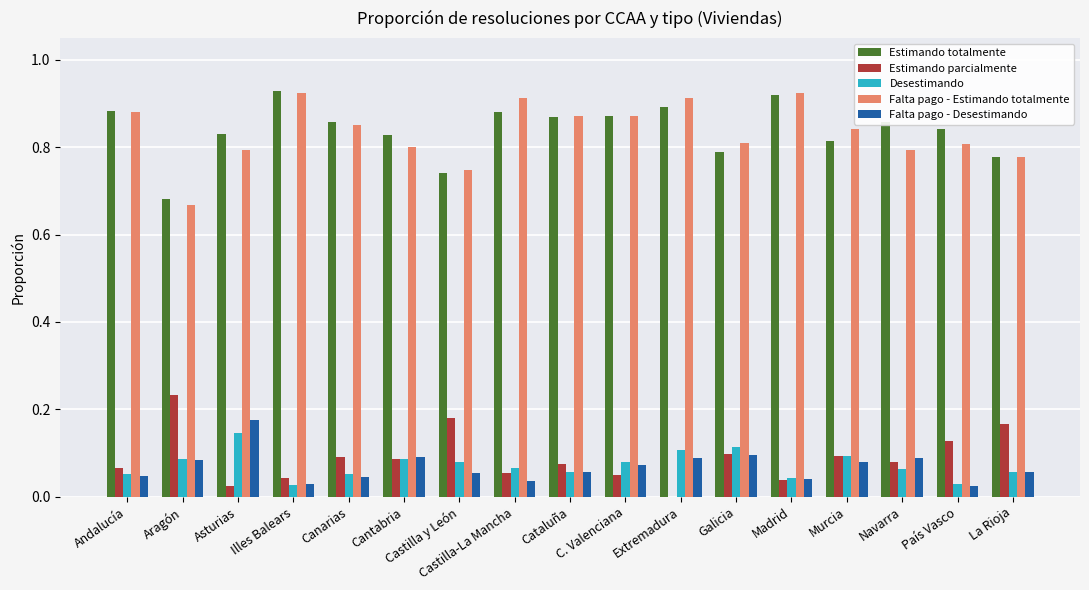

True or false: Falta pago - Desestimando has a value of 0.0 at Cantabria.

False